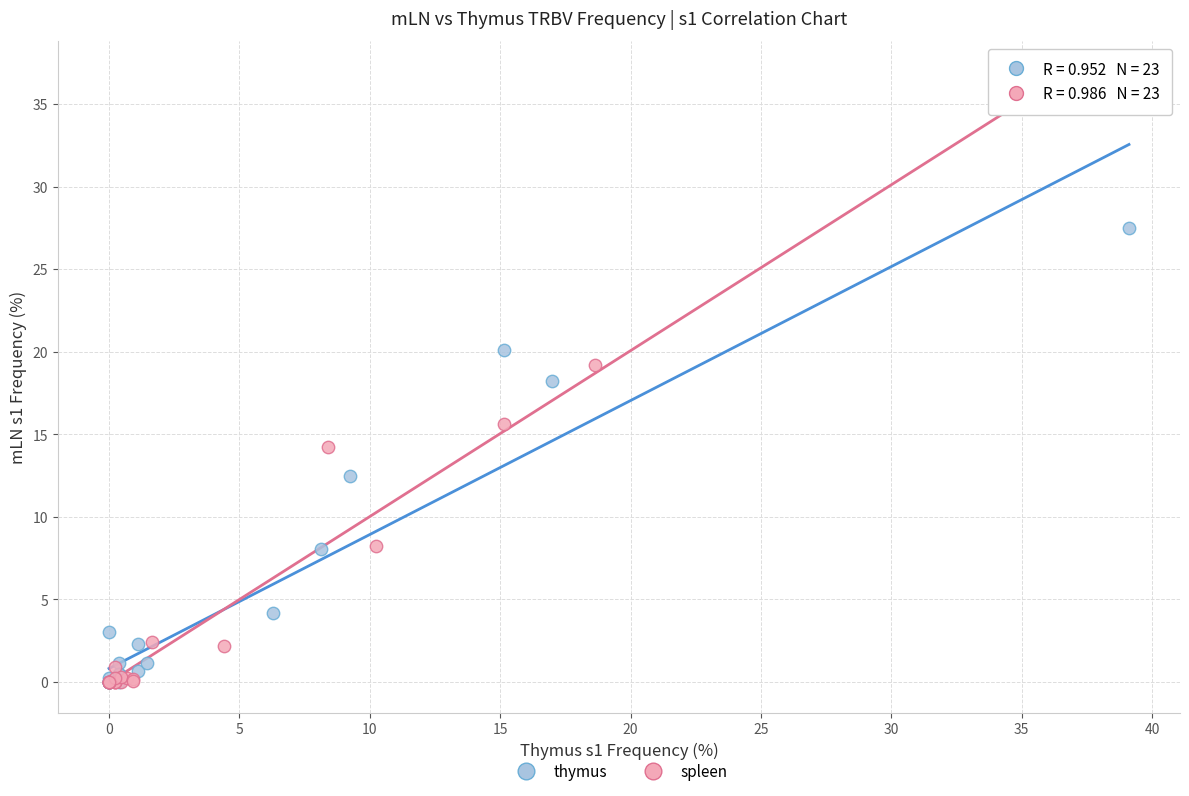

What are all the series names shown in the legend?

thymus, spleen